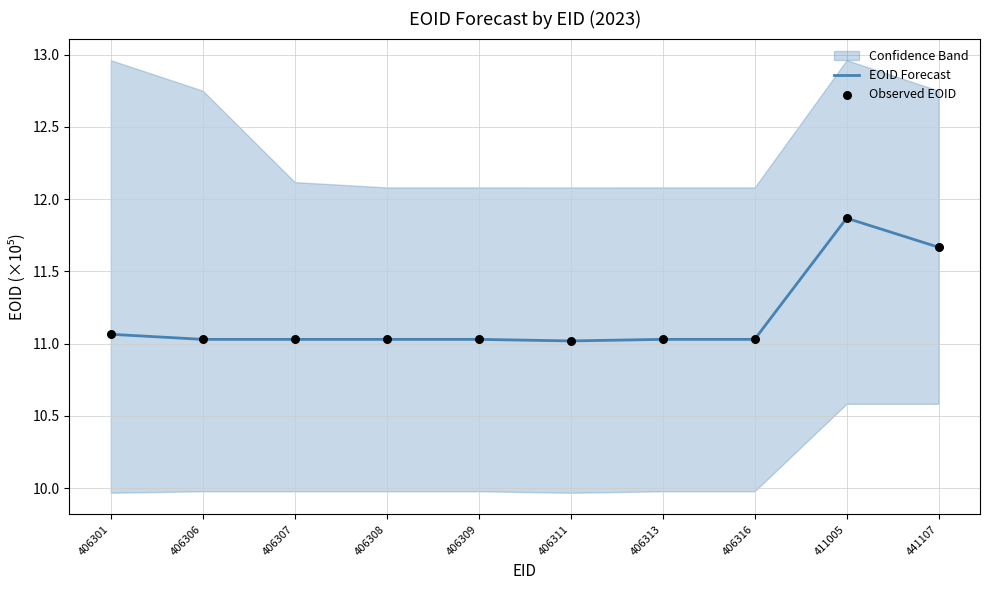

At how many categories does at least one series exceed 11?

10